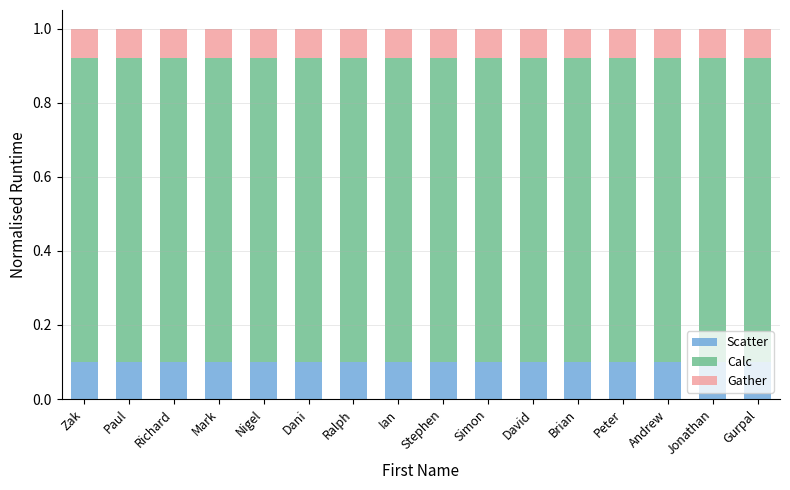

What is the total value across all series at Dani?

1.0